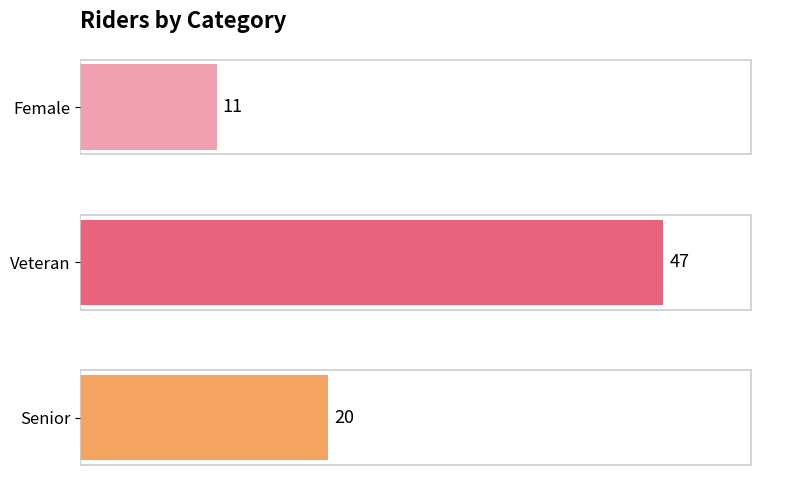

Count the values in the range 11 to 47.

3